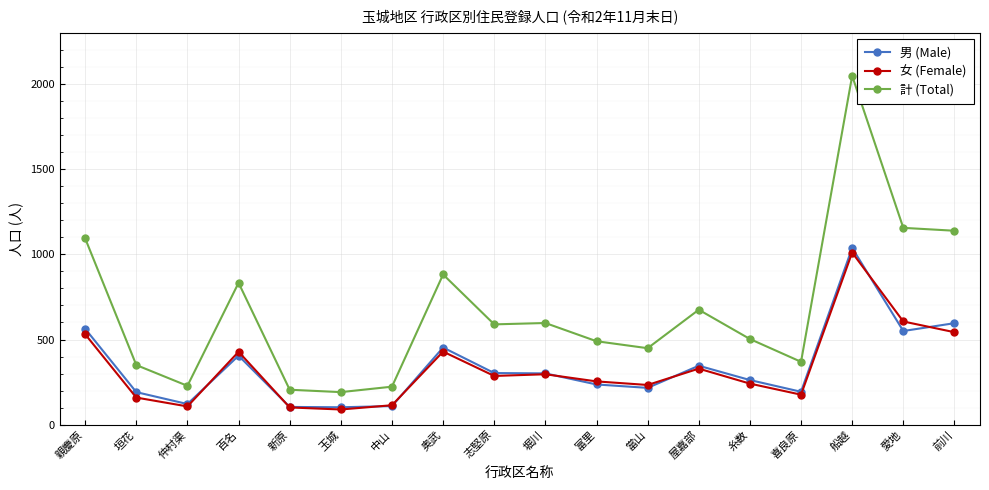

What position from the left is 船越?

16